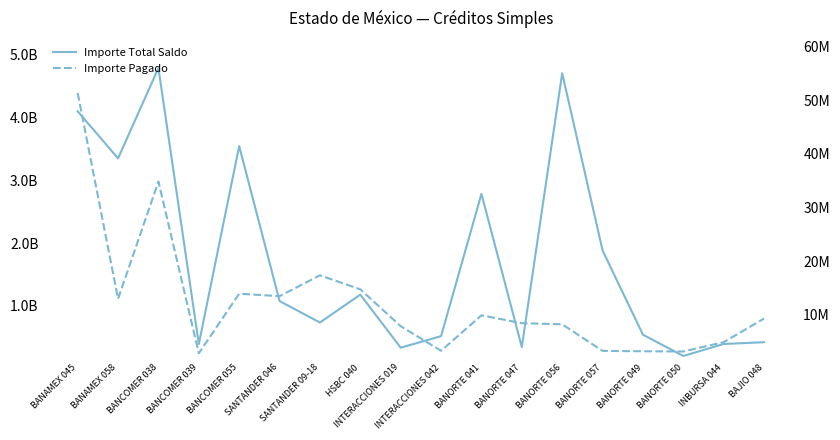

True or false: Importe Pagado and Importe Total Saldo intersect in this chart.

False